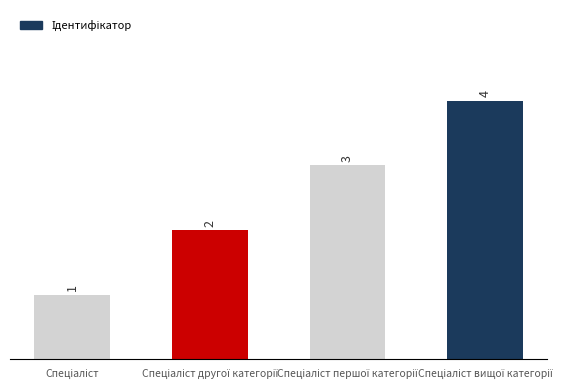

How many values are between 2 and 4?

3